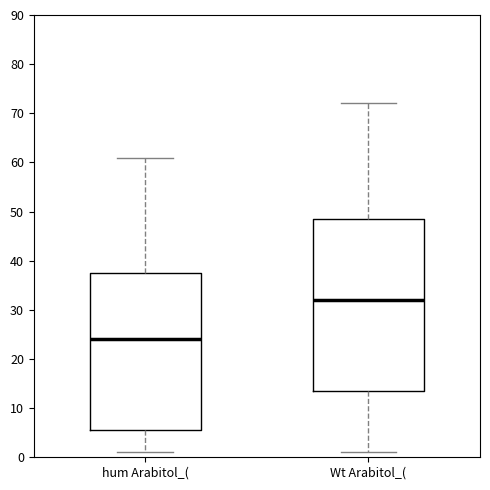

Reading left to right, read every box against the y-axis: the position of its median line, the range the box covers, and the ends of its whiskers. The values are not printed on the chart, so give them approximately, as read against the axis.

hum Arabitol_(: median 24, box 6 to 38, whiskers 1 to 61
Wt Arabitol_(: median 32, box 14 to 49, whiskers 1 to 72